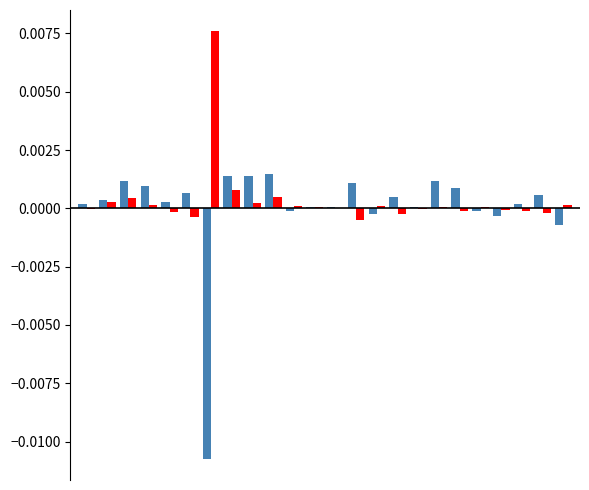

Count the number of data series in this chart.

2